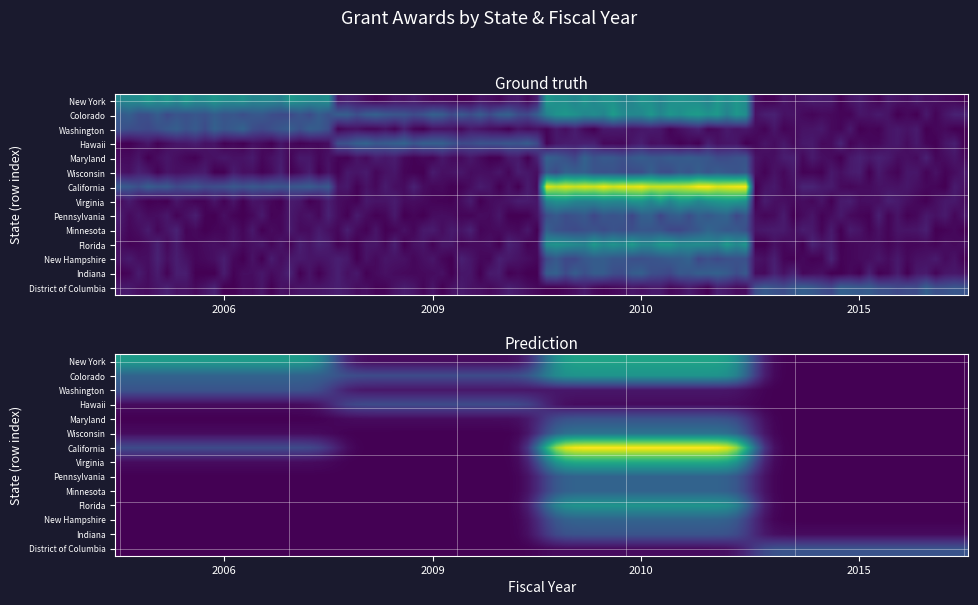

Reading right to left, list all the values displayed in this chart.

2015	2010	2009	2006